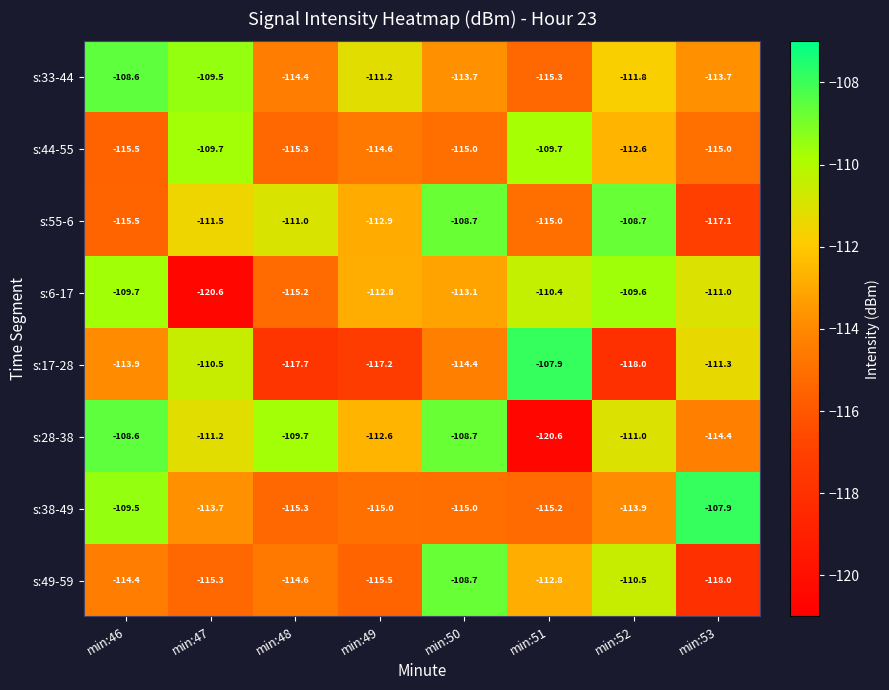

Which series has the largest total across all categories?

s:28-38